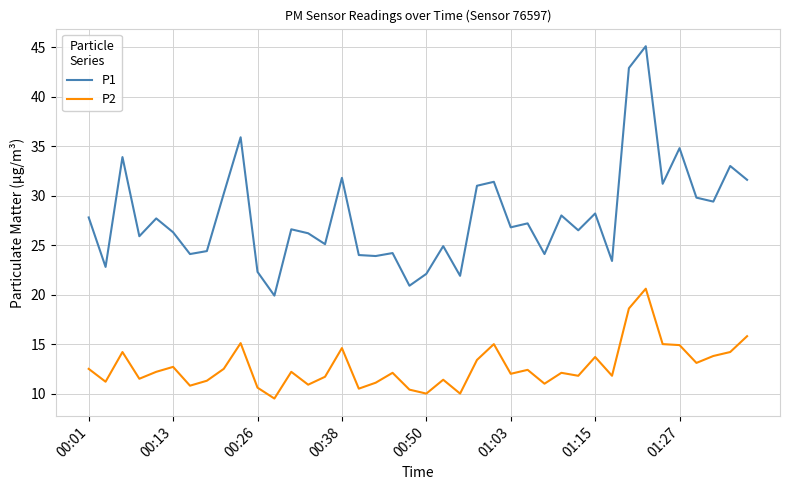

Which series has the largest total across all categories?

P1